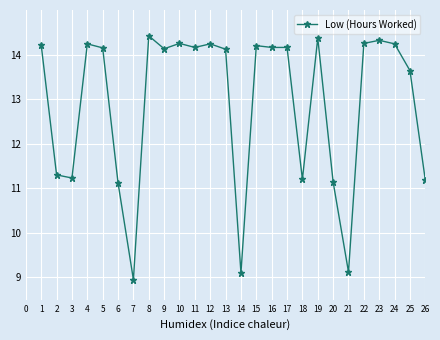

Which has a higher value, 26 or 13?

13